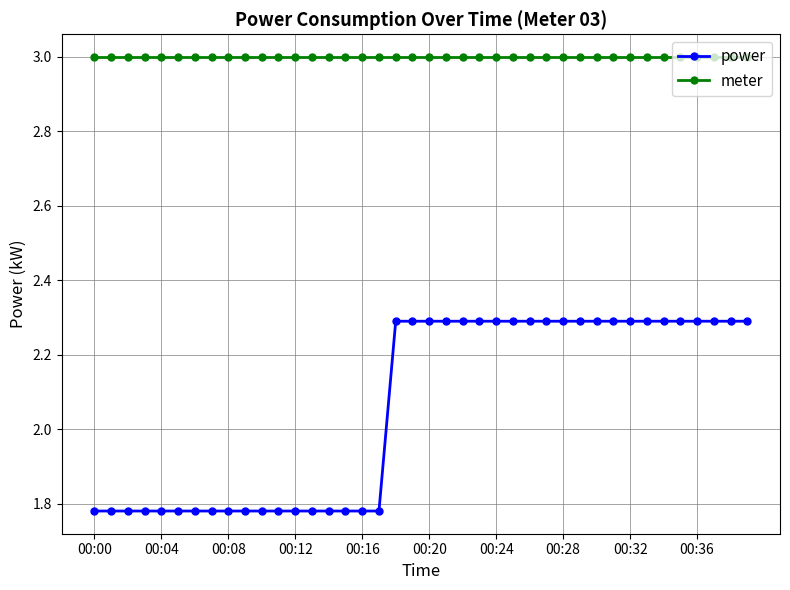

What is the value of the power point at the 33rd from the left?

2.3